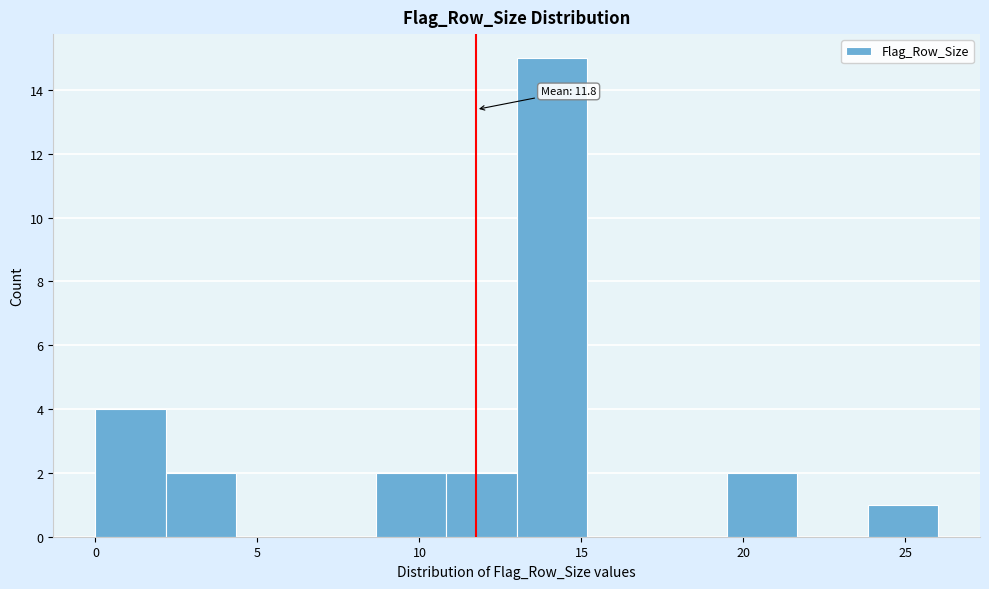

Which range on the x-axis has the tallest bar?

13.0 to 15.0